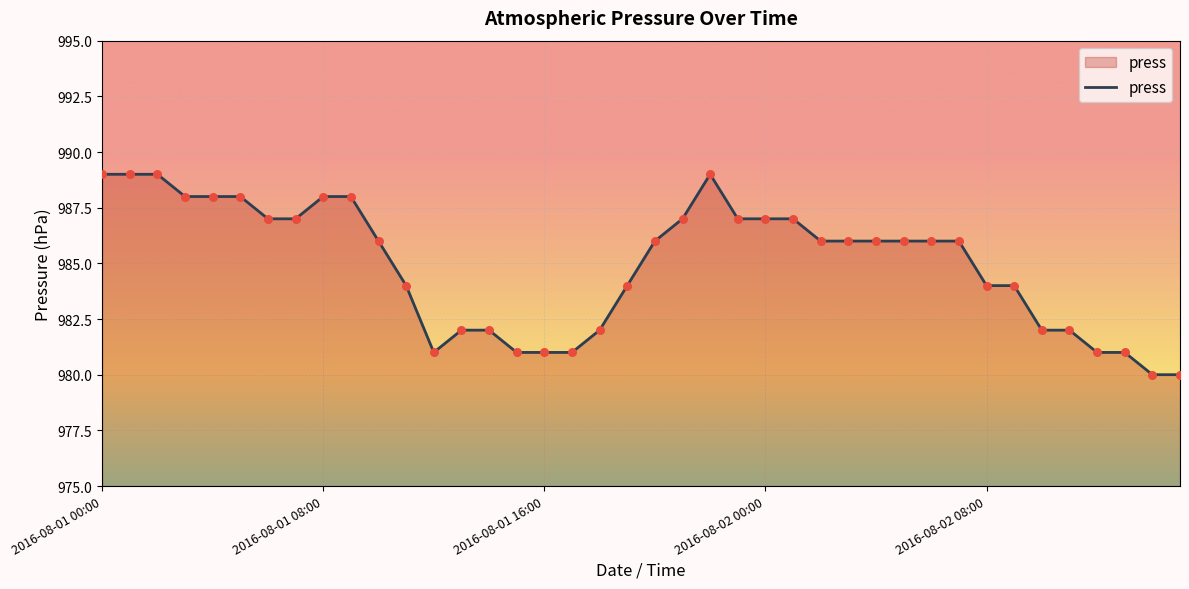

What is the maximum value shown in the chart?

989